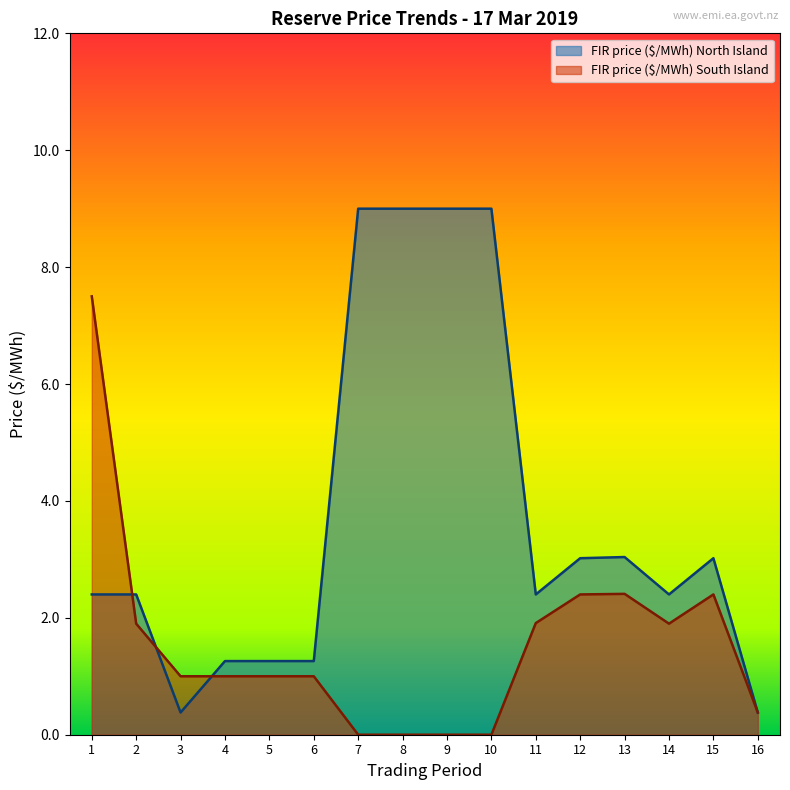

What is the value of the FIR price ($/MWh) North Island point at the 8th from the left?

9.0